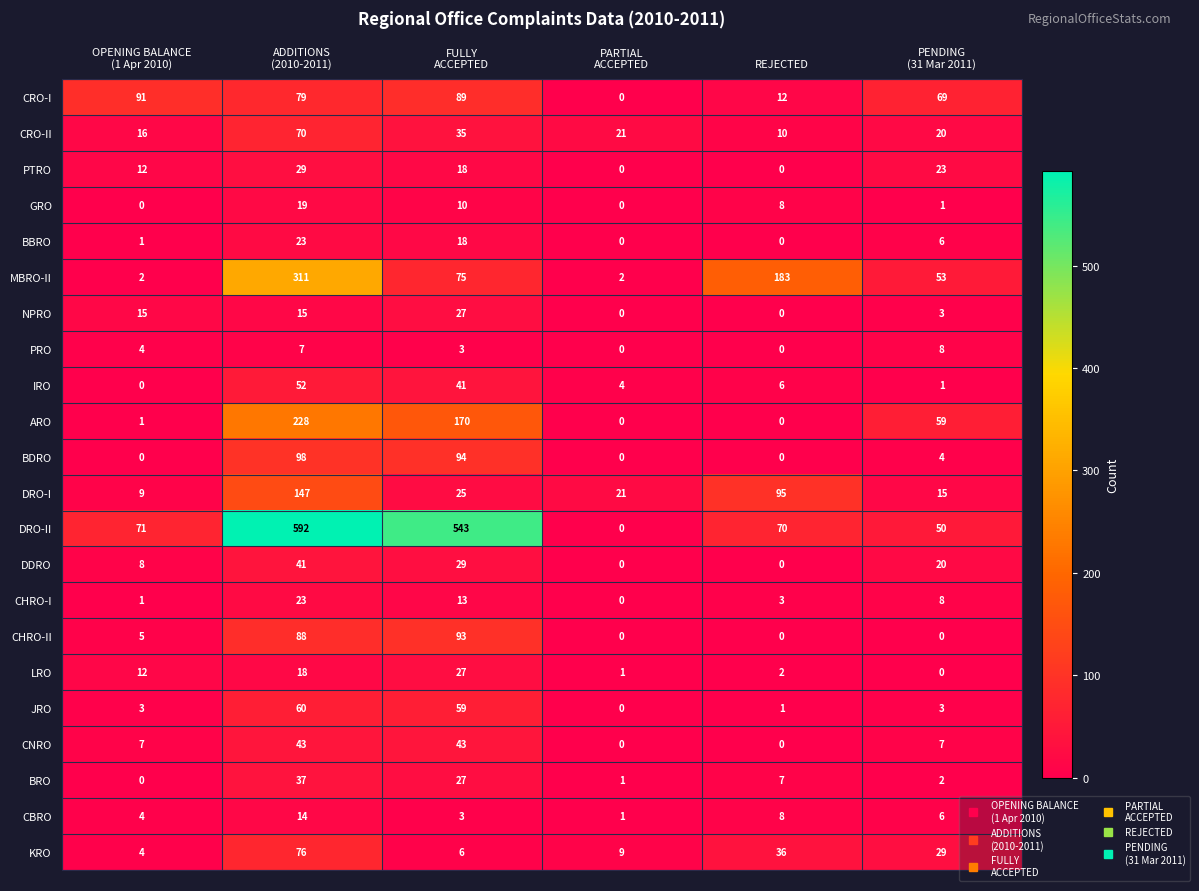

The BBRO series shows 0 at REJECTED. True or false?

True